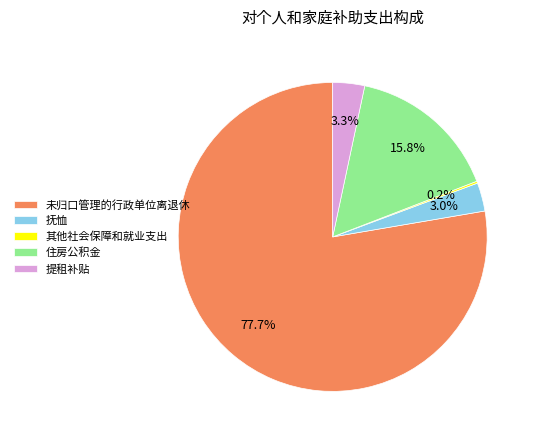

To the nearest percent, what portion does 提租补贴 represent?

3%